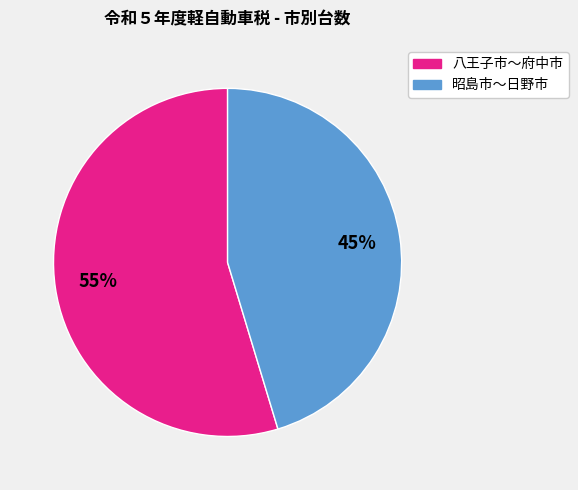

Does any single category account for the majority?

Yes